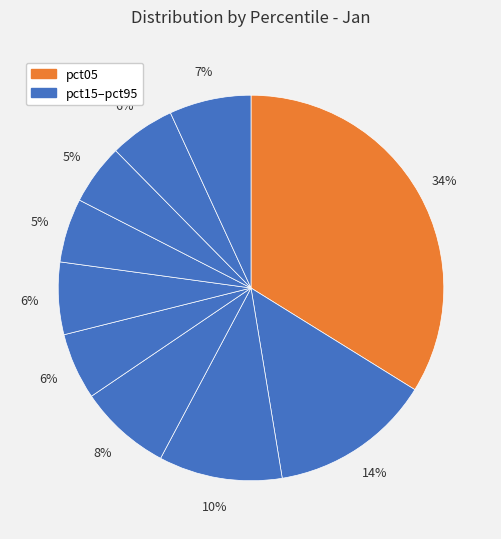

How many slices are in this pie chart?

10